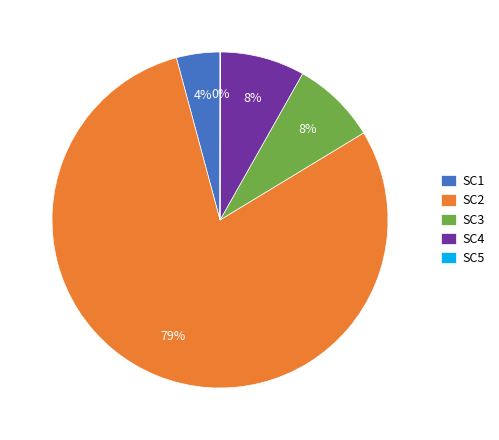

Is it true that SC3 is 8% of the pie?

True